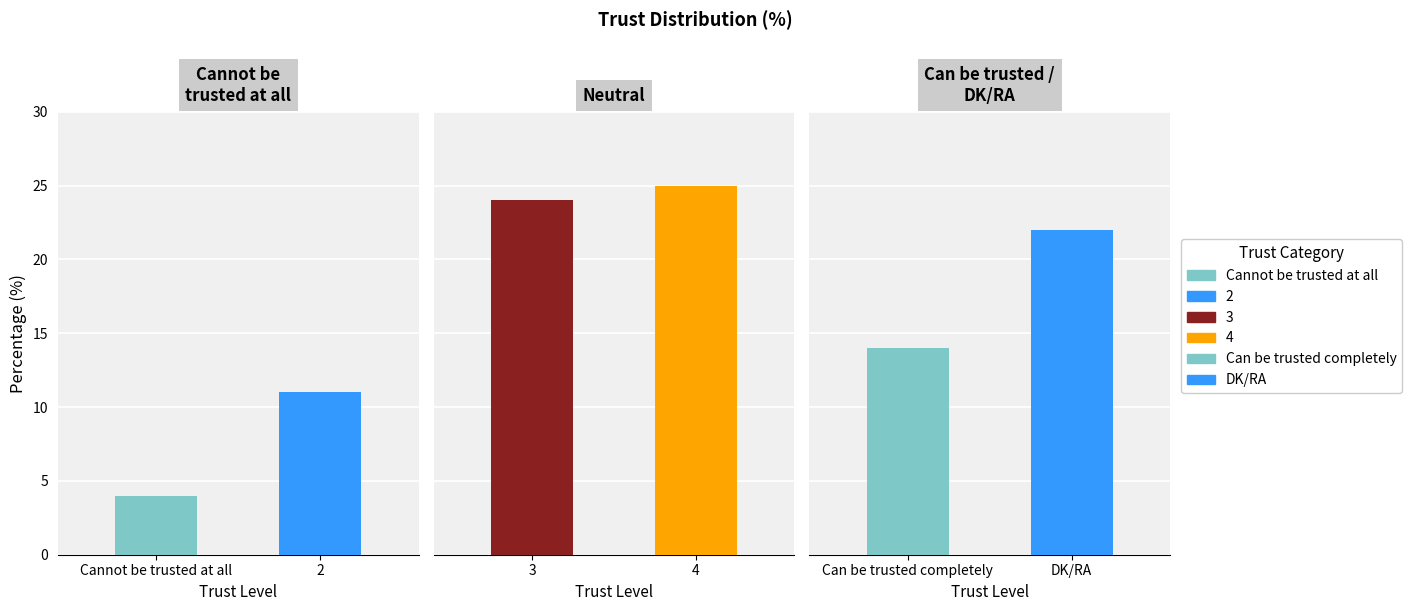

Reading left to right, what are all the values shown in this chart?

4	11	24	25	14	22